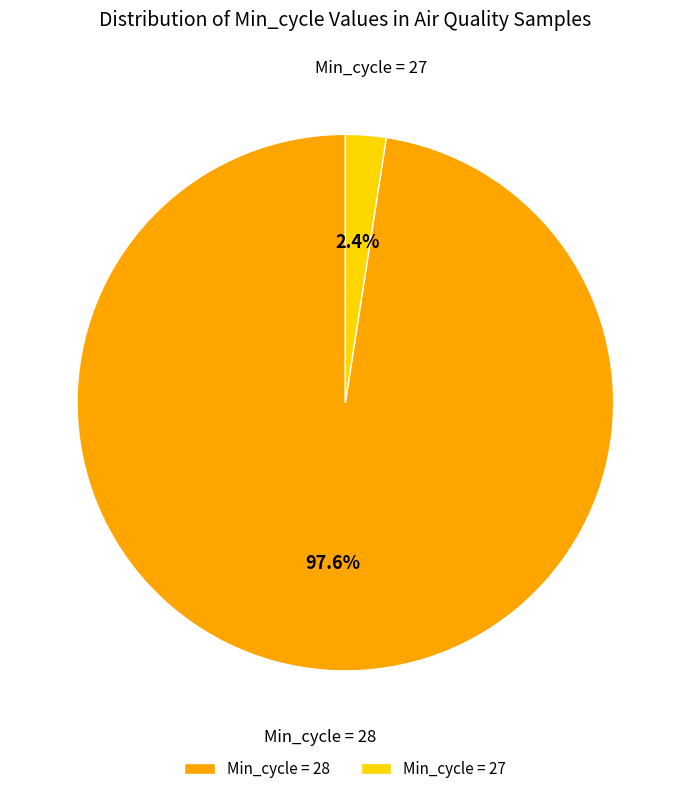

How many segments does this pie chart have?

2